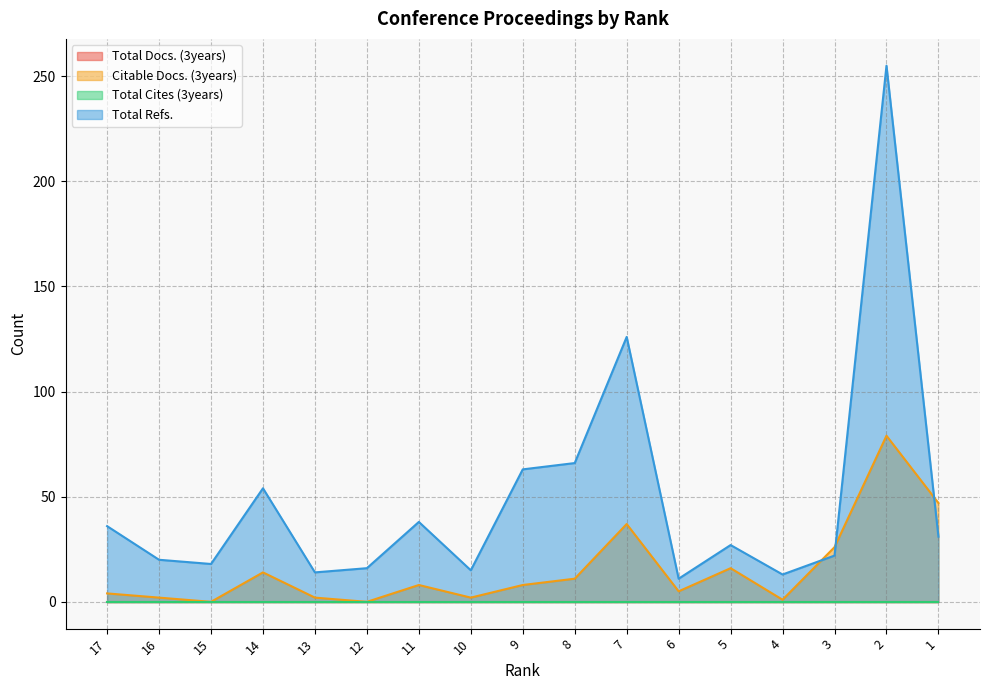

True or false: Citable Docs. (3years) has a value of 47 at 1.

True